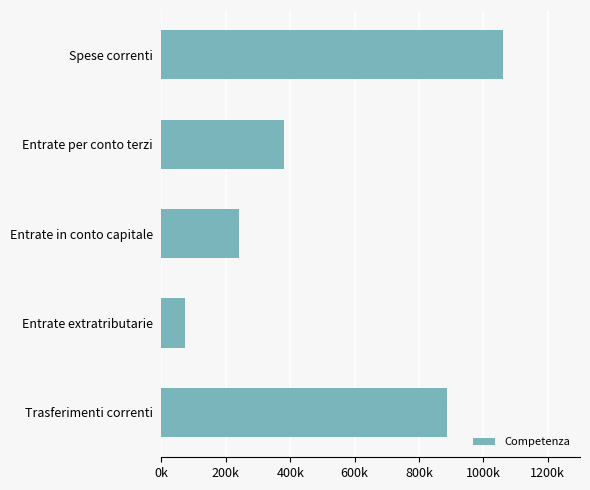

Rank the categories by value from lowest to highest.

Entrate extratributarie, Entrate in conto capitale, Entrate per conto terzi, Trasferimenti correnti, Spese correnti